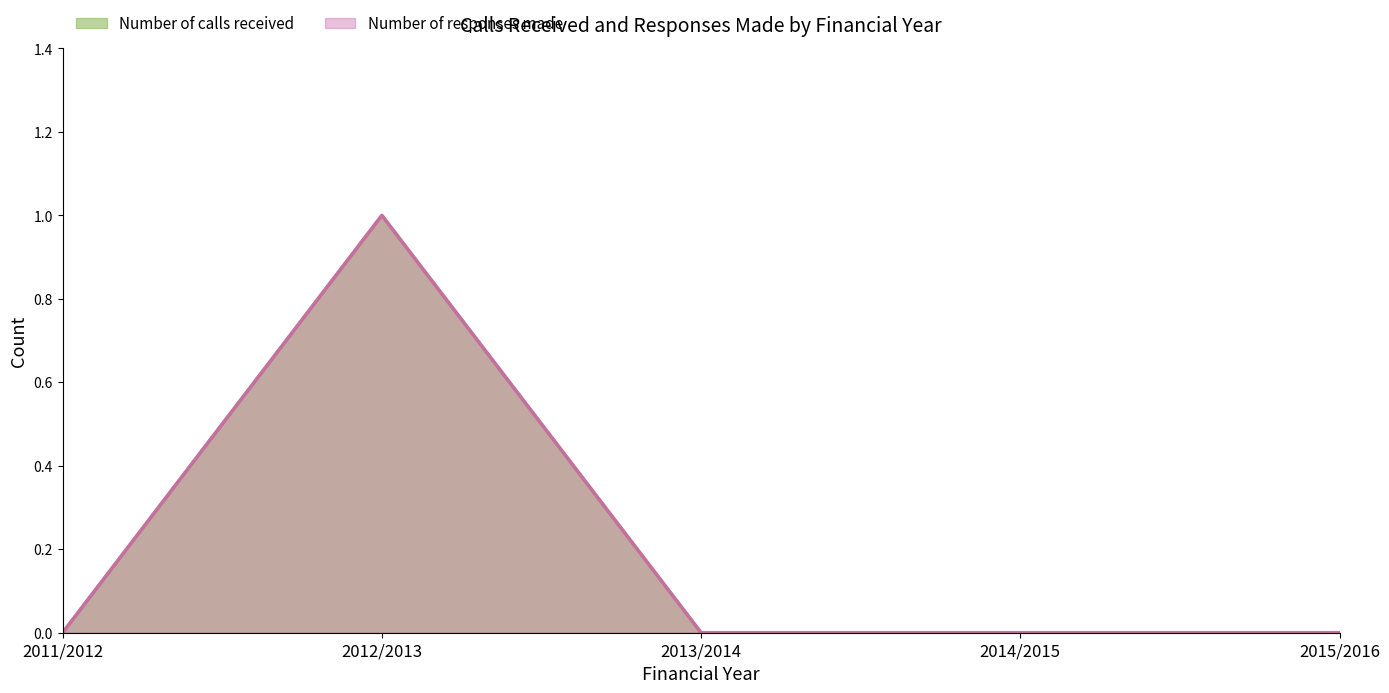

What is the difference between the maximum and minimum values in the Number of responses made series?

1